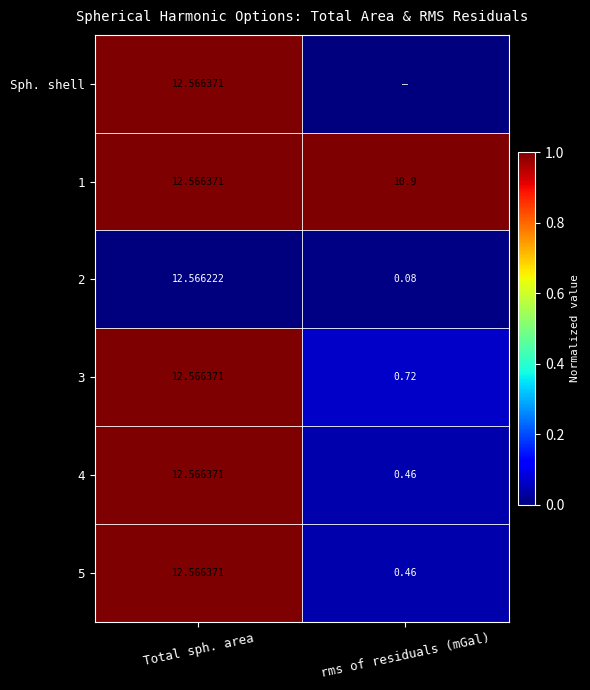

At which label does 2 first exceed 12?

Total sph. area